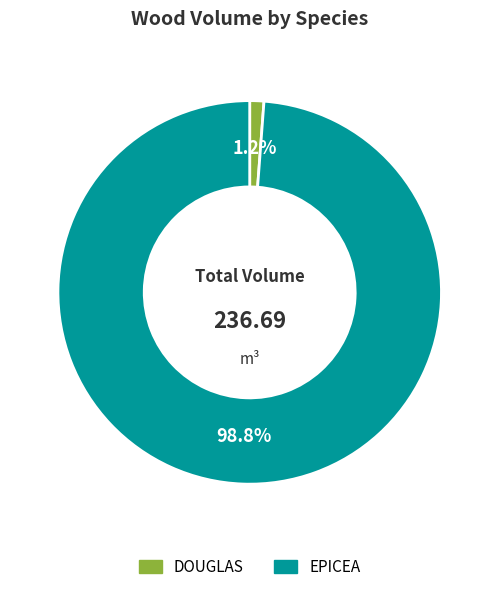

Rank the categories by value from highest to lowest.

EPICEA, DOUGLAS